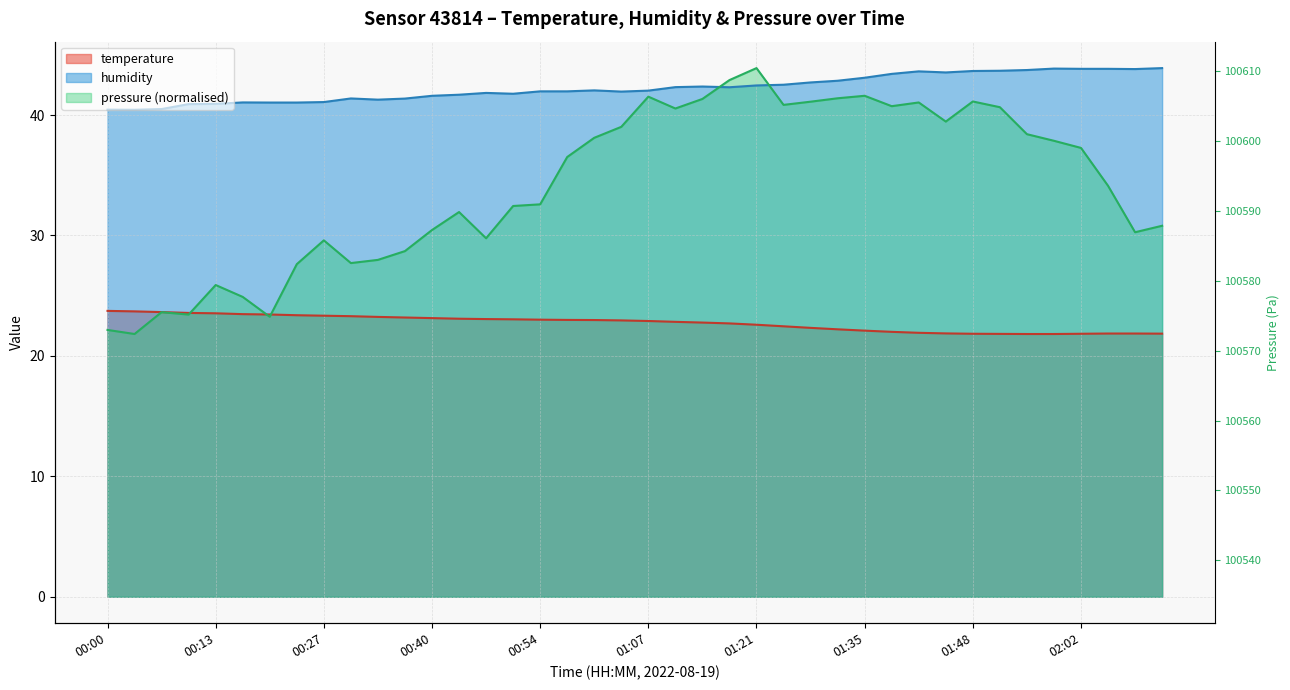

Which category has the lowest value in the temperature series?

01:55